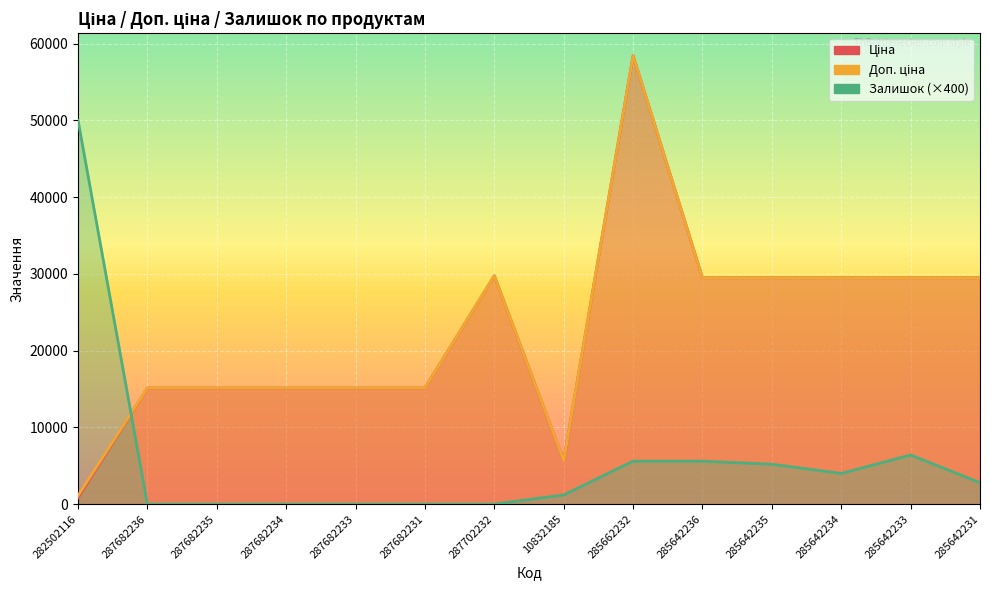

Which series changed the most between 287682234 and 285662232?

Ціна